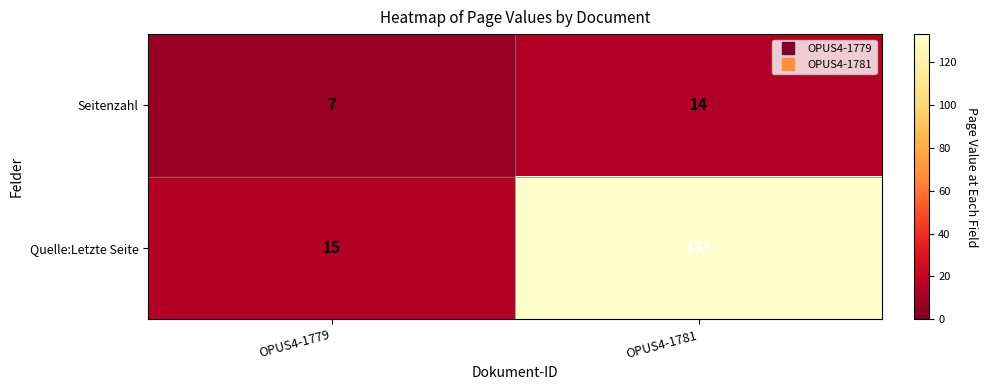

What is the difference between the Quelle:Letzte Seite values at OPUS4-1781 and OPUS4-1779?

118